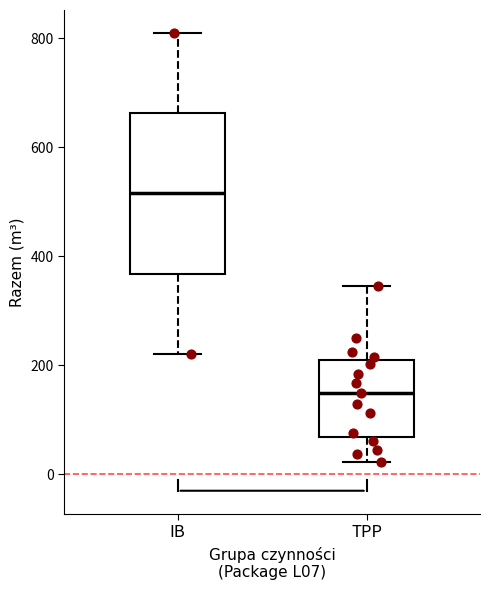

Reading left to right, transcribe this box plot: for each box, give where its median line is, the range the box spans, and where its two whiskers end, as read against the y-axis. The values are not printed on the chart, so give them approximately, as read against the axis.

IB: median 520, box 360 to 660, whiskers 220 to 820
TPP: median 160, box 60 to 200, whiskers 20 to 340